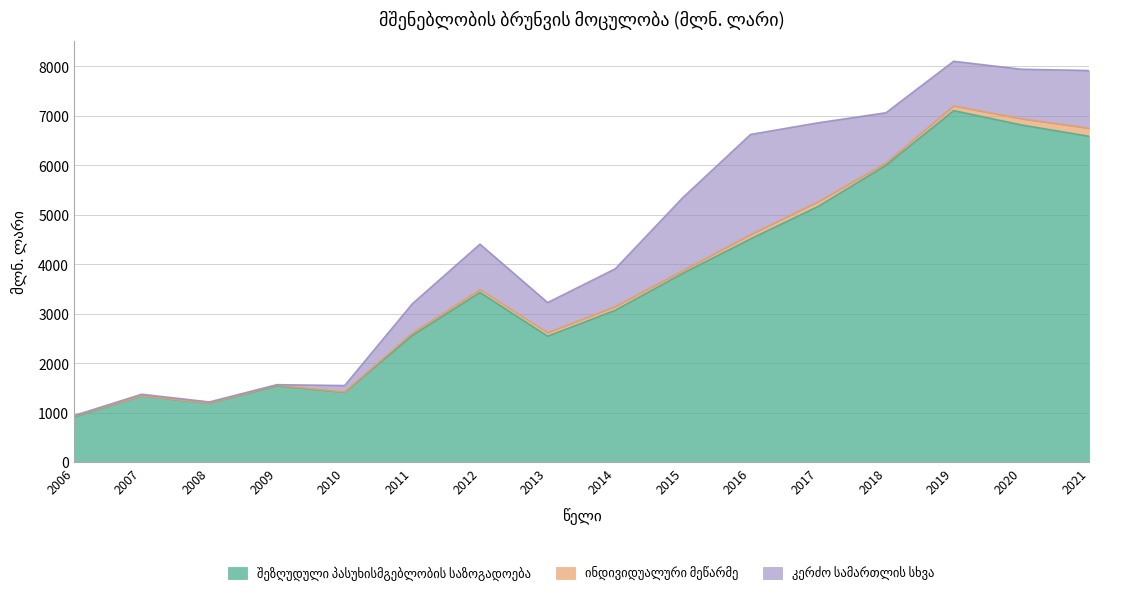

What is the spread (max minus min) of values at 2019?

7009.4